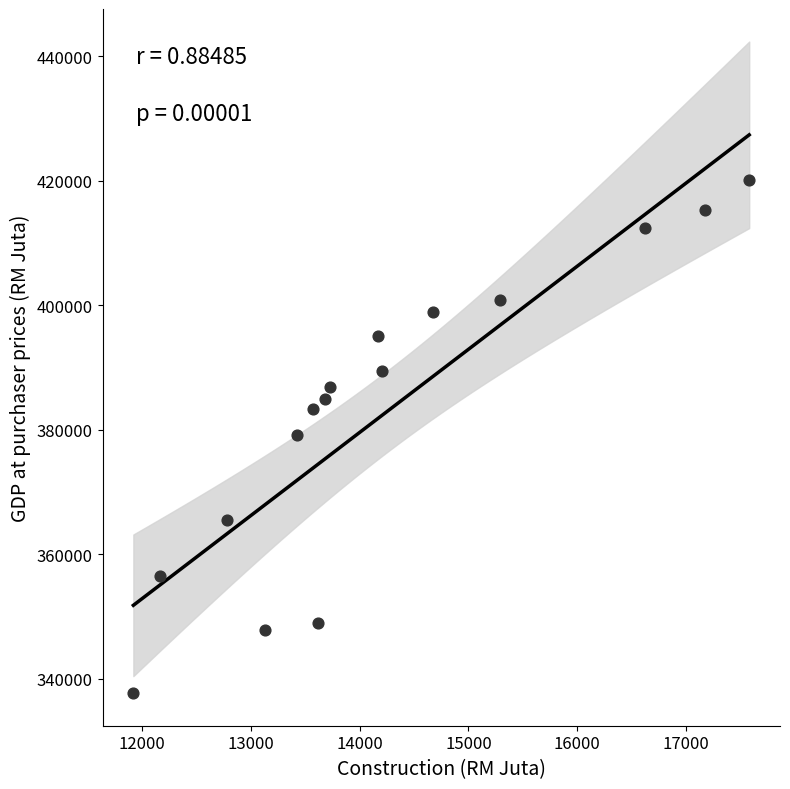

What is the range of X values (max minus min)?

5654.9